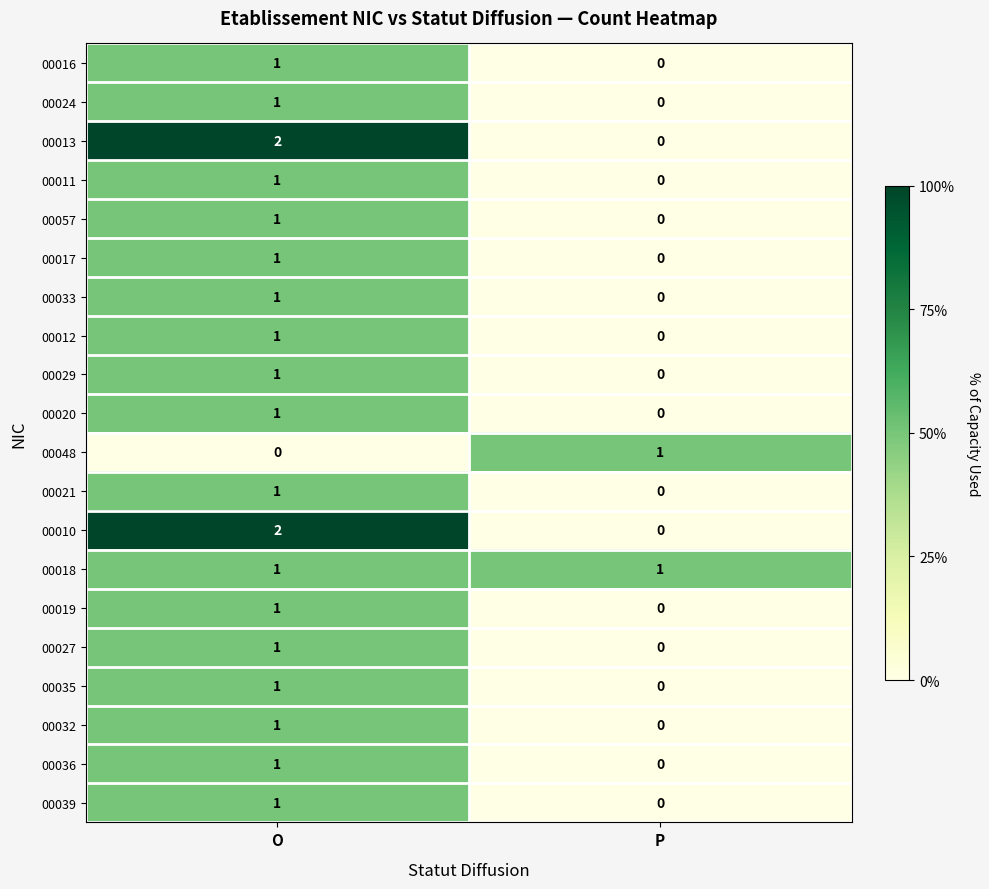

How many data points in 00039 are less than 1?

1